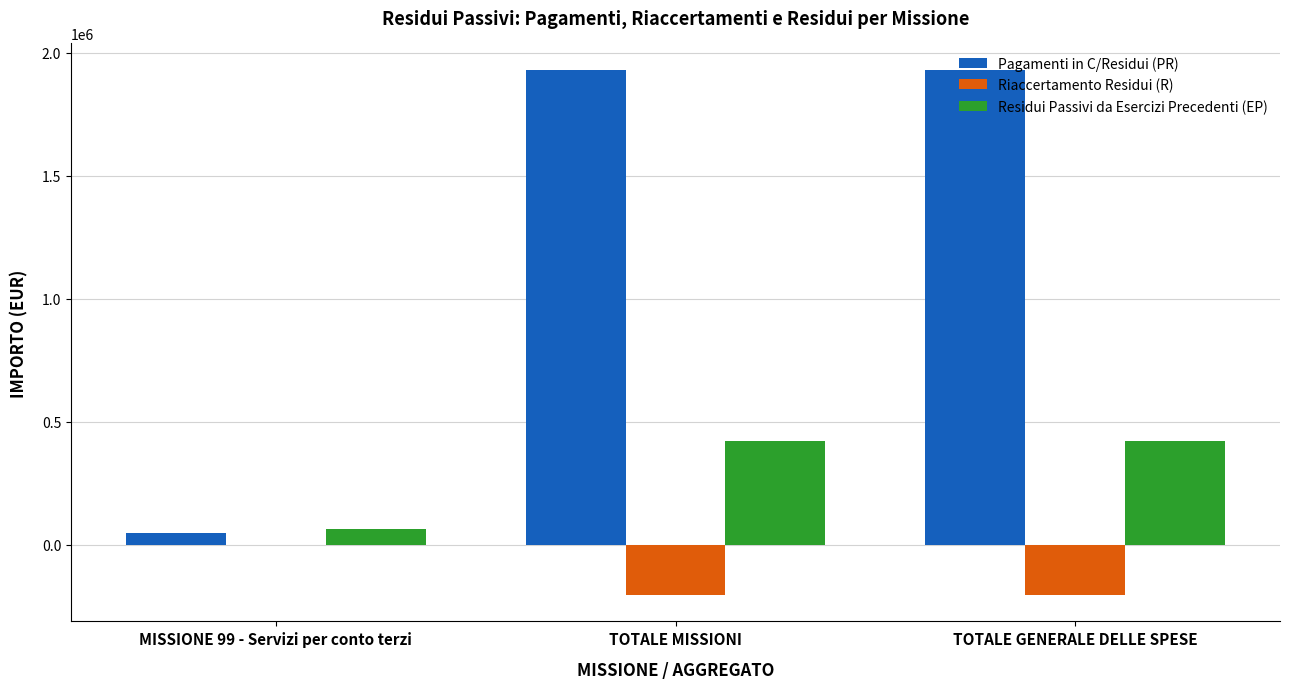

The Pagamenti in C/Residui (PR) series shows 3322047.1 at TOTALE GENERALE DELLE SPESE. True or false?

False